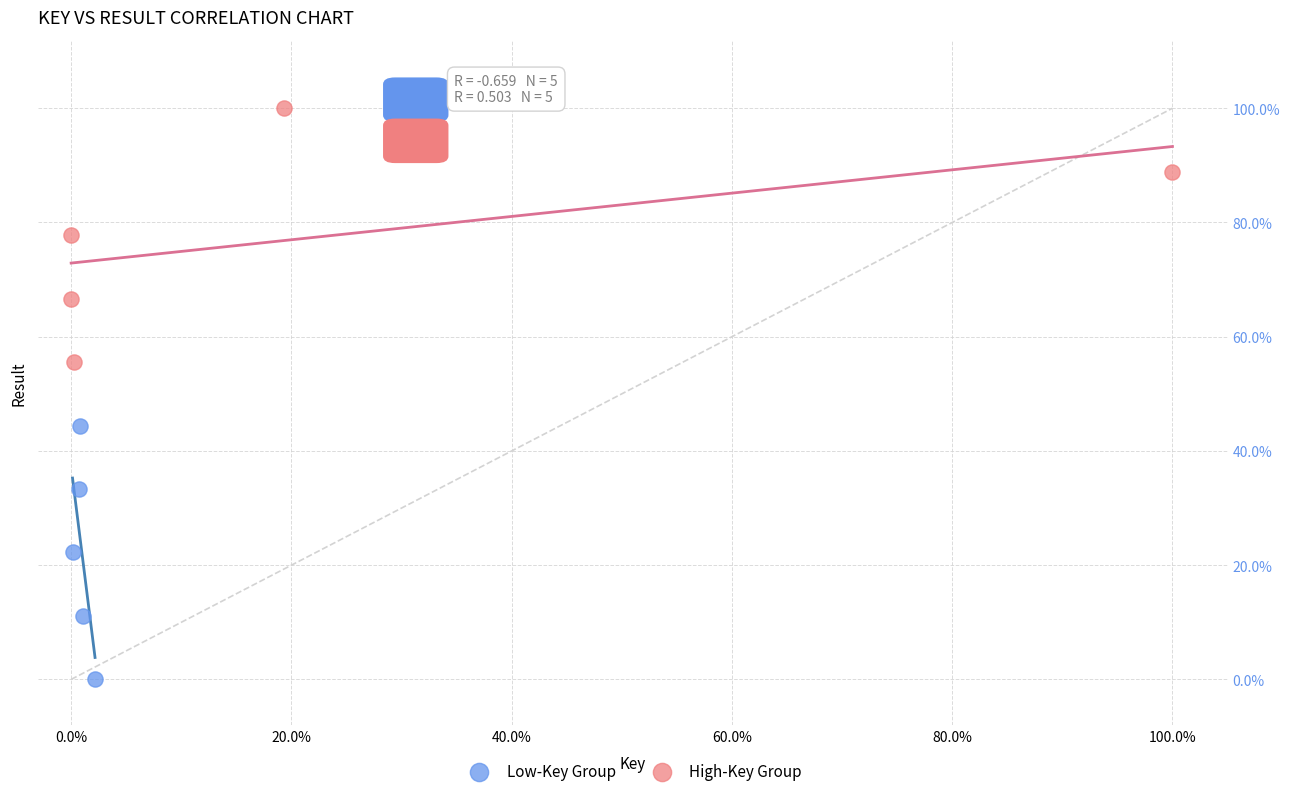

What are all the series names shown in the legend?

Low-Key Group, High-Key Group